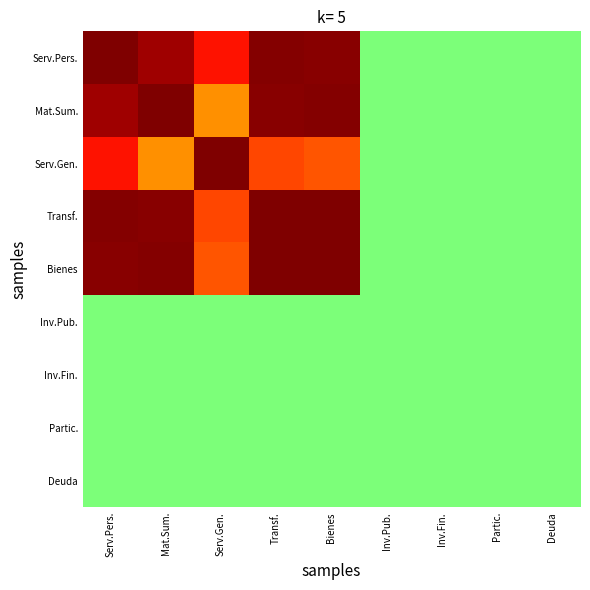

How many distinct data groups are displayed?

9